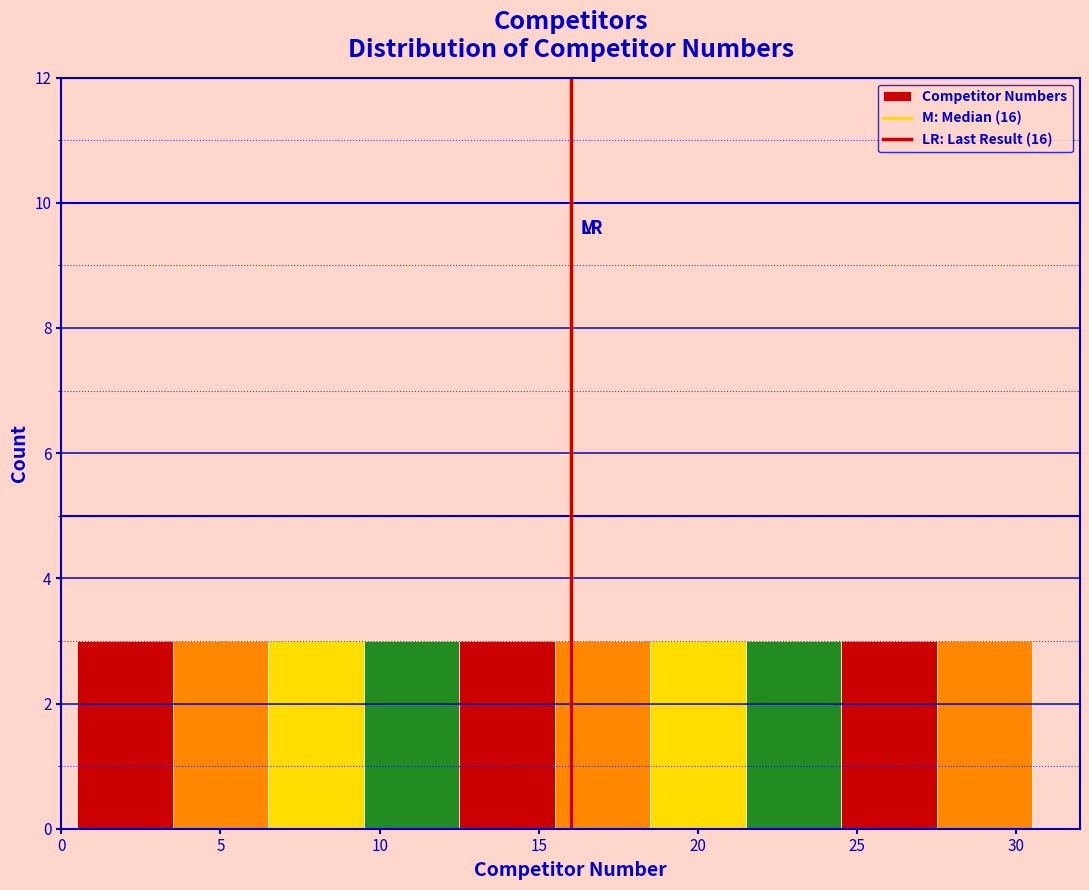

Reading left to right, list every bar in this chart as the range it spans on the x-axis followed by its height. The values are not printed on the chart, so give them approximately, as read against the axis.

0.5 to 3.5: 3
3.5 to 6.5: 3
6.5 to 9.5: 3
9.5 to 12.5: 3
12.5 to 15.5: 3
15.5 to 18.5: 3
18.5 to 21.5: 3
21.5 to 24.5: 3
24.5 to 27.5: 3
27.5 to 30.5: 3